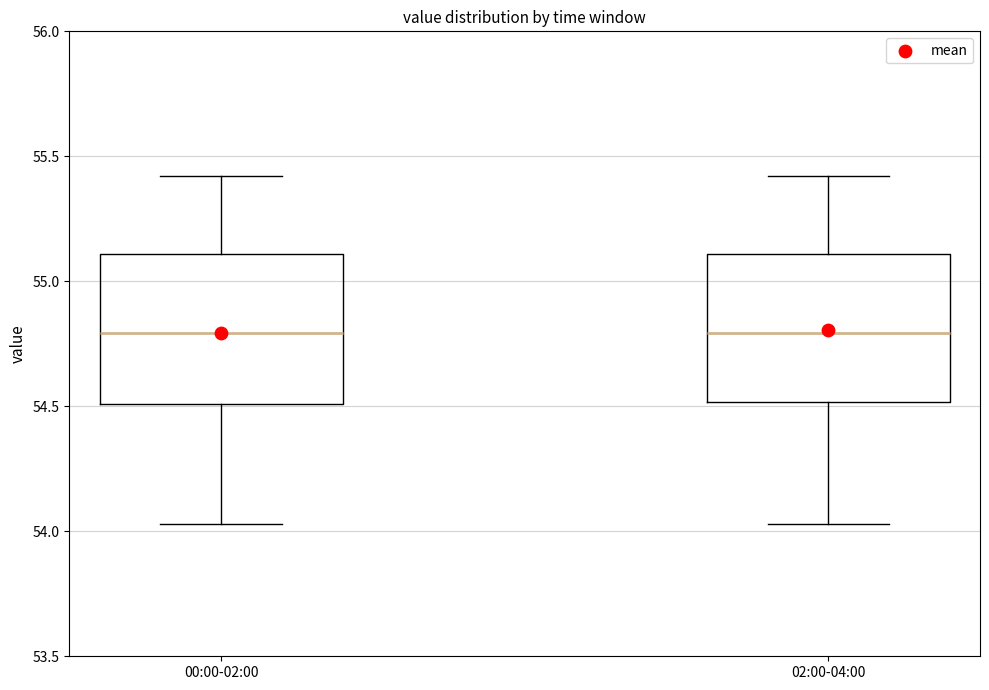

Reading left to right, transcribe this box plot: for each box, give where its median line is, the range the box spans, and where its two whiskers end, as read against the y-axis. The values are not printed on the chart, so give them approximately, as read against the axis.

00:00-02:00: median 54.80, box 54.50 to 55.10, whiskers 54.05 to 55.40
02:00-04:00: median 54.80, box 54.50 to 55.10, whiskers 54.05 to 55.40